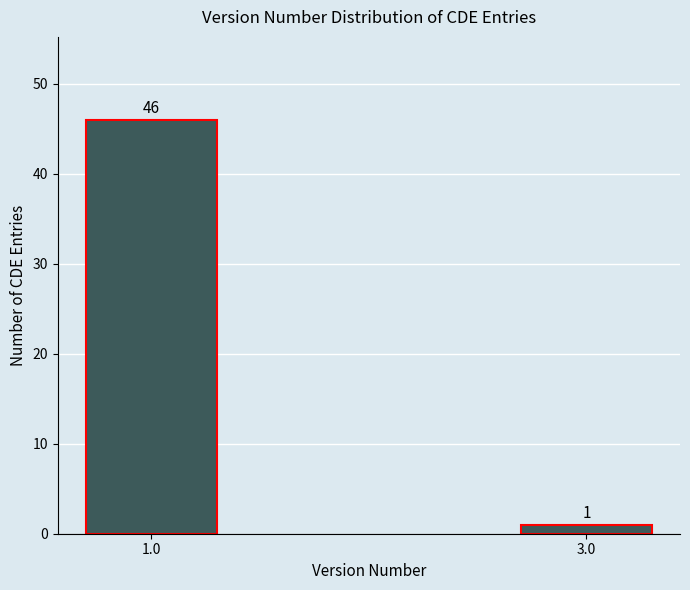

Reading right to left, list all the values displayed in this chart.

3.0=1	1.0=46